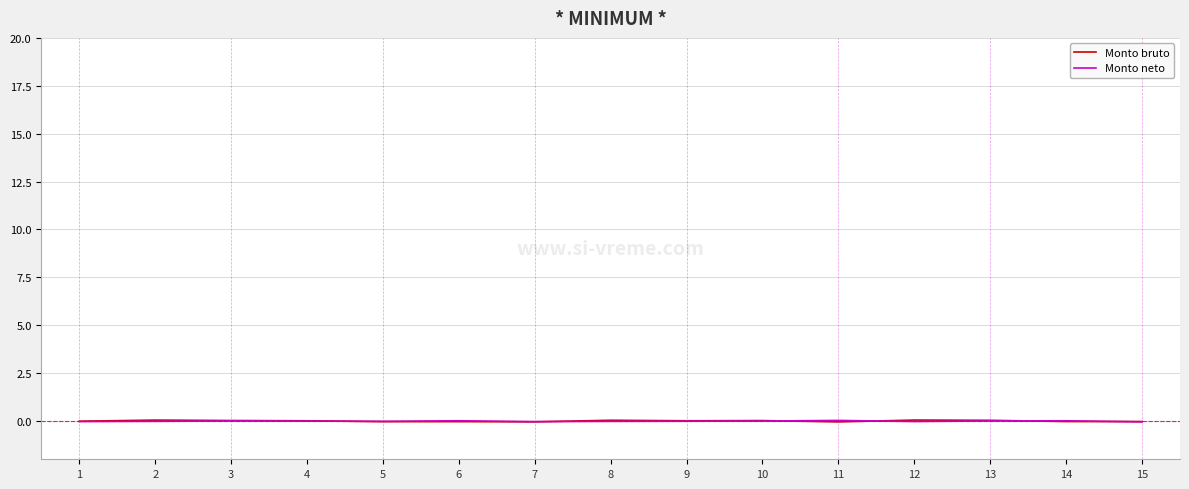

Which series ends up on top after the final intersection of Monto neto and Monto bruto?

Monto bruto